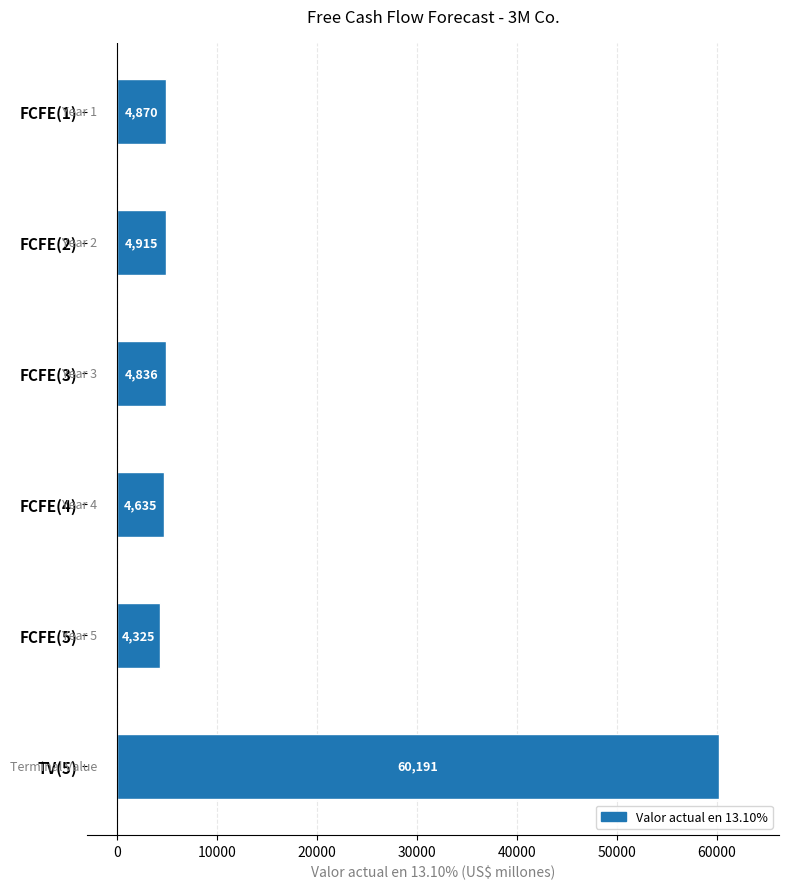

Is it true that the value at FCFE(5) is 4325?

True